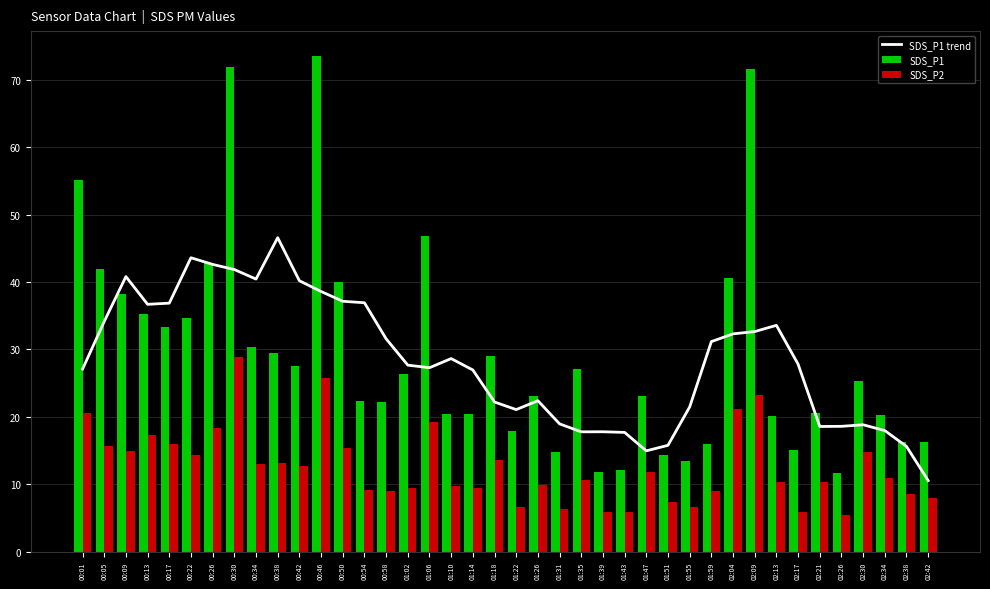

What is the sum of the SDS_P2 values at 00:46 and 01:02?

35.3